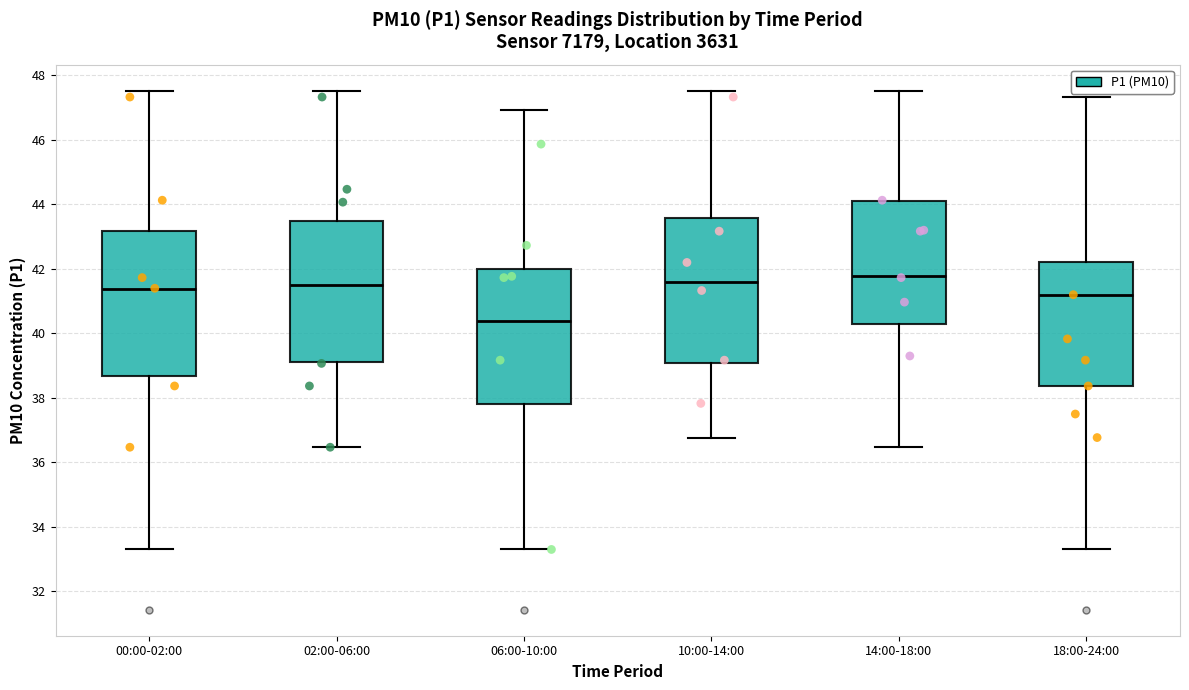

Where does the upper whisker of the box for 00:00-02:00 end on the y-axis? The values are not printed on the chart, so give them approximately, as read against the axis.

47.6